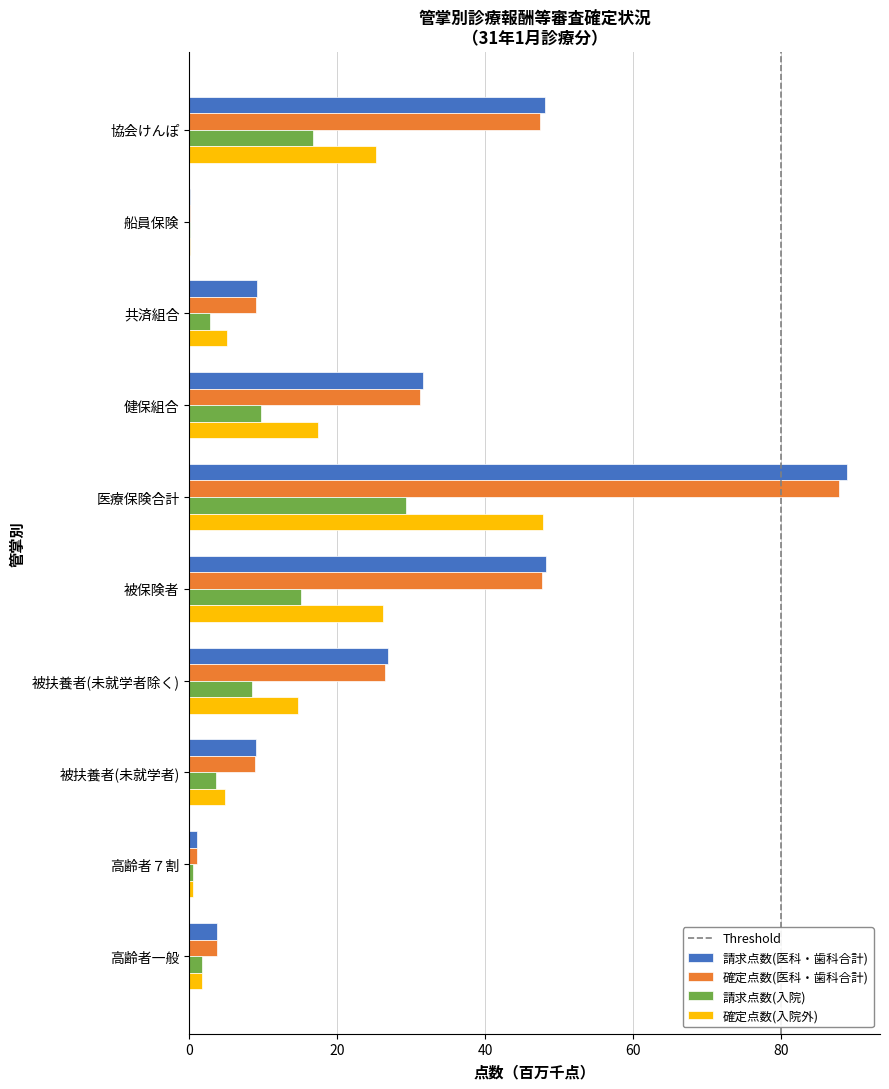

At which category is the sum across all series the highest?

医療保険合計